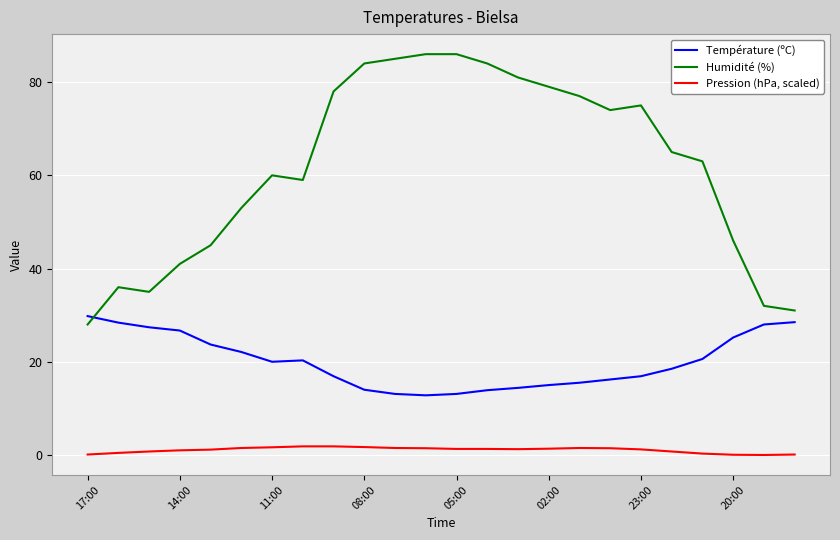

Which series has the largest total across all categories?

Humidité (%)